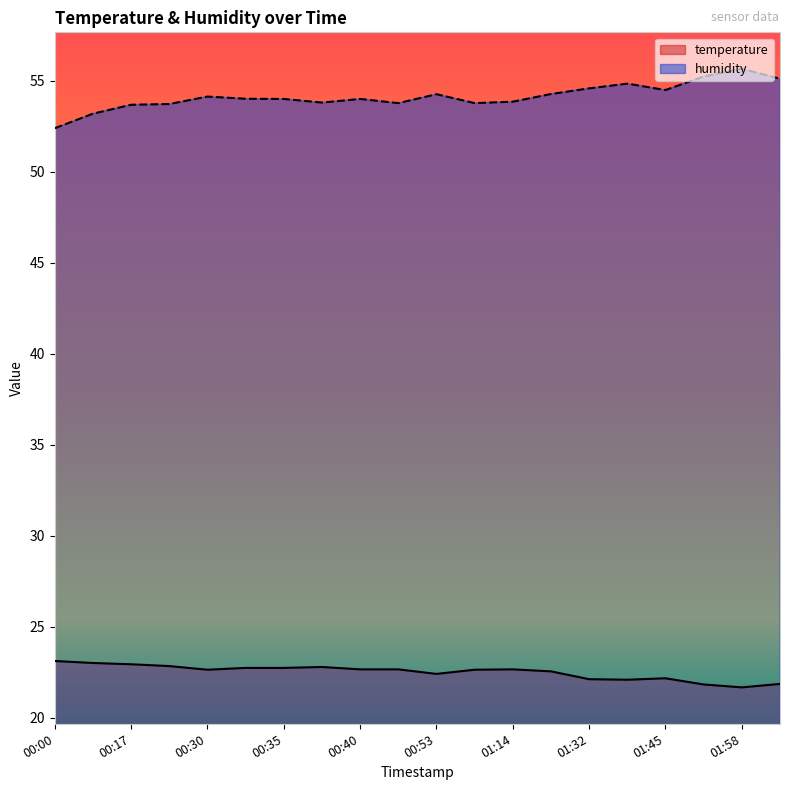

What is the smallest value displayed?

21.7